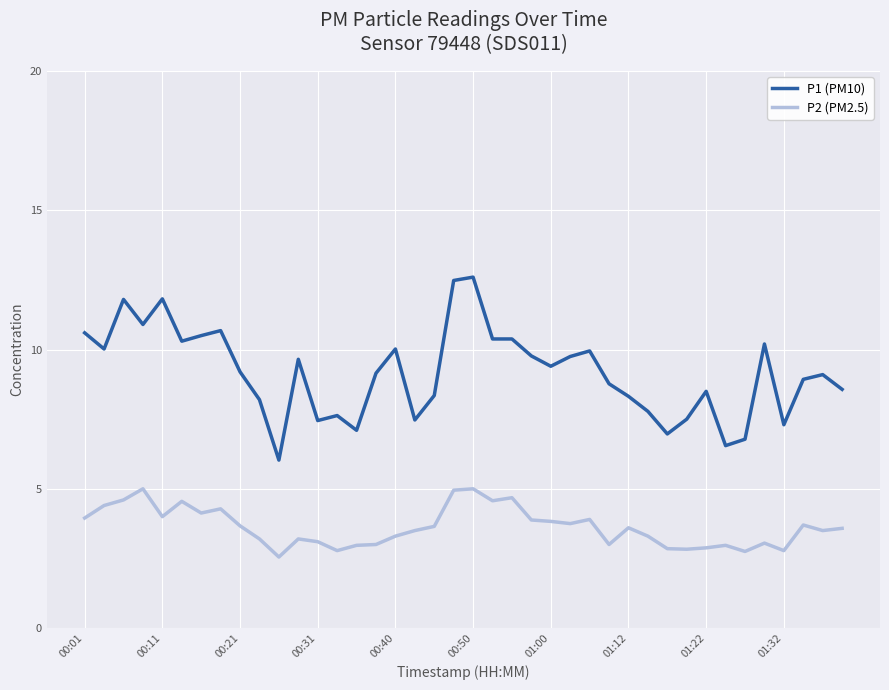

Which series has the largest total across all categories?

P1 (PM10)